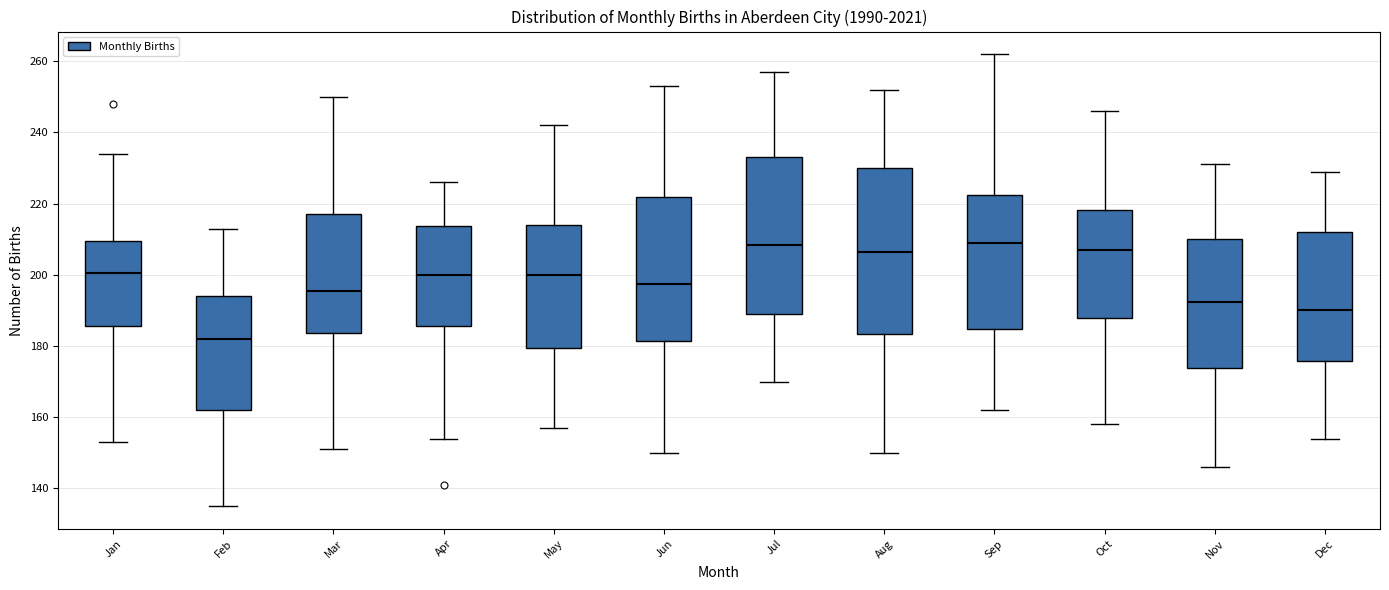

Where is the lower edge of the box for Nov on the y-axis? The values are not printed on the chart, so give them approximately, as read against the axis.

174